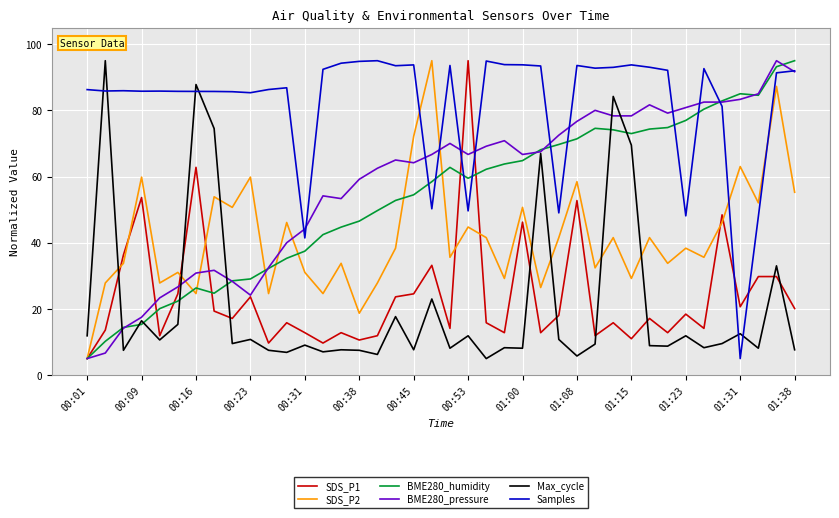

Which series has the largest total across all categories?

Samples